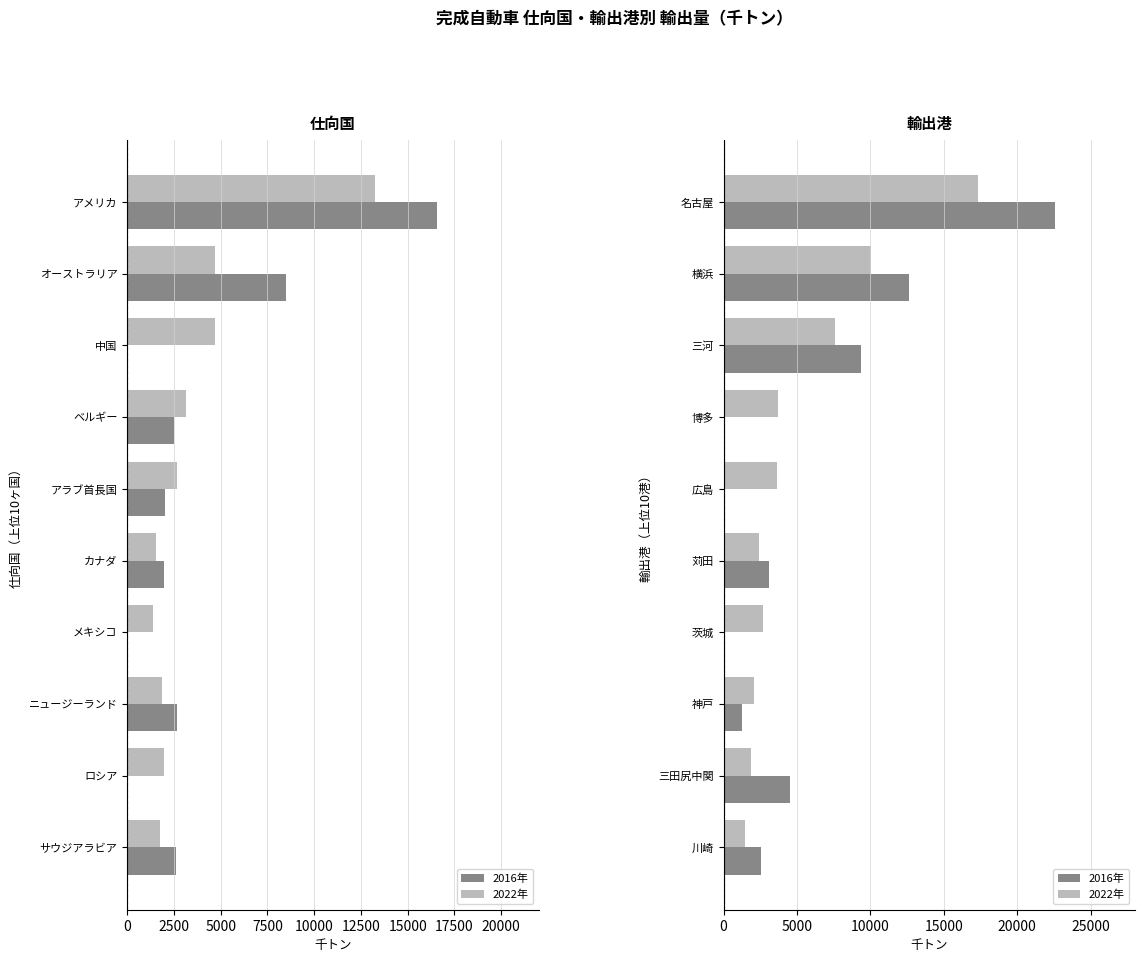

The value of 2016年 at 横浜 is 3674.7. True or false?

False